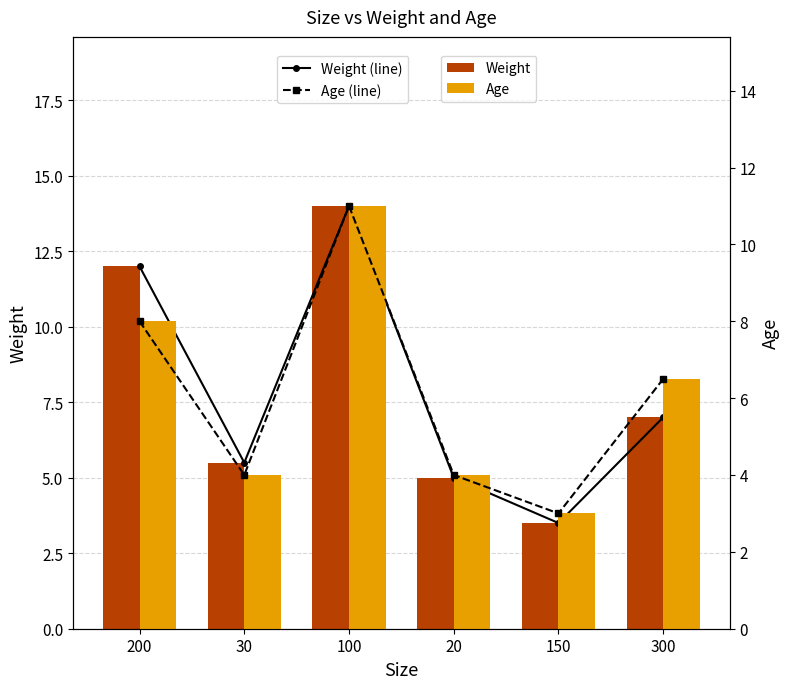

Which has a higher value, 150 or 100?

100